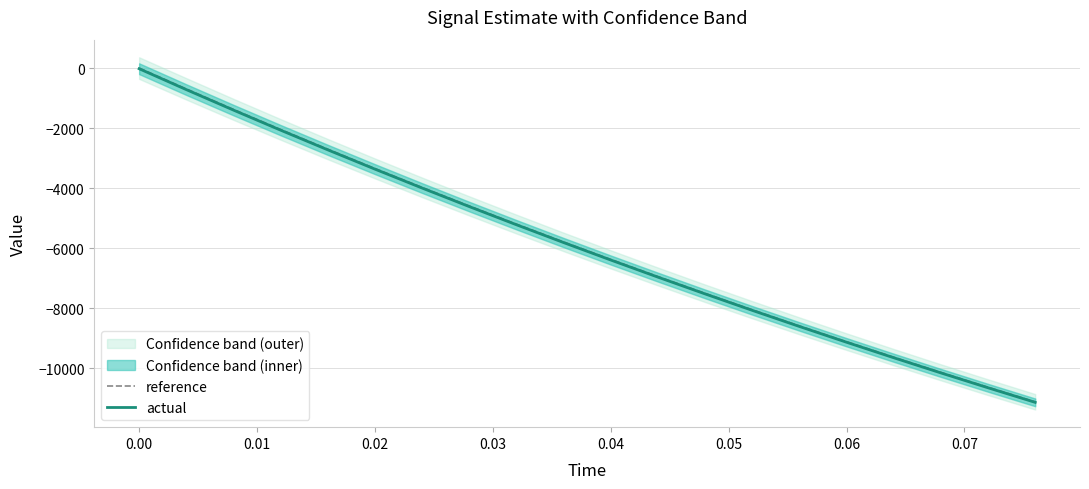

What is the minimum value for actual?

-11137.7